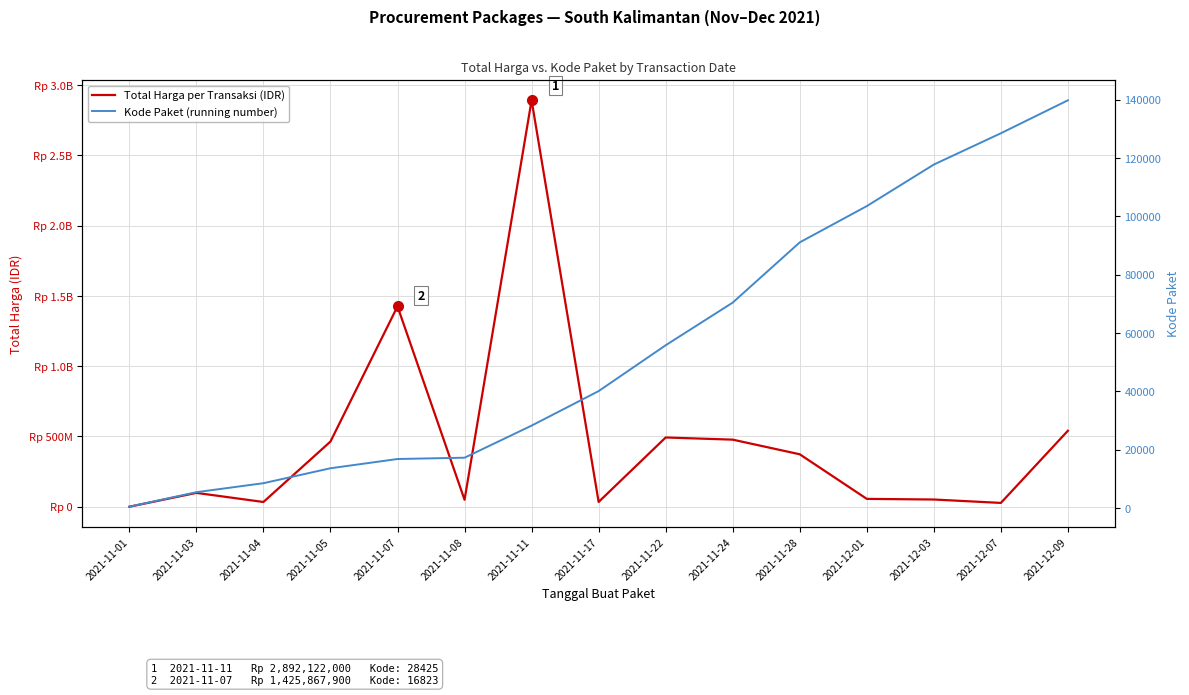

Is the value of Kode Paket (running number) at 2021-12-01 greater than the value of Total Harga per Transaksi (IDR) at 2021-12-03?

No